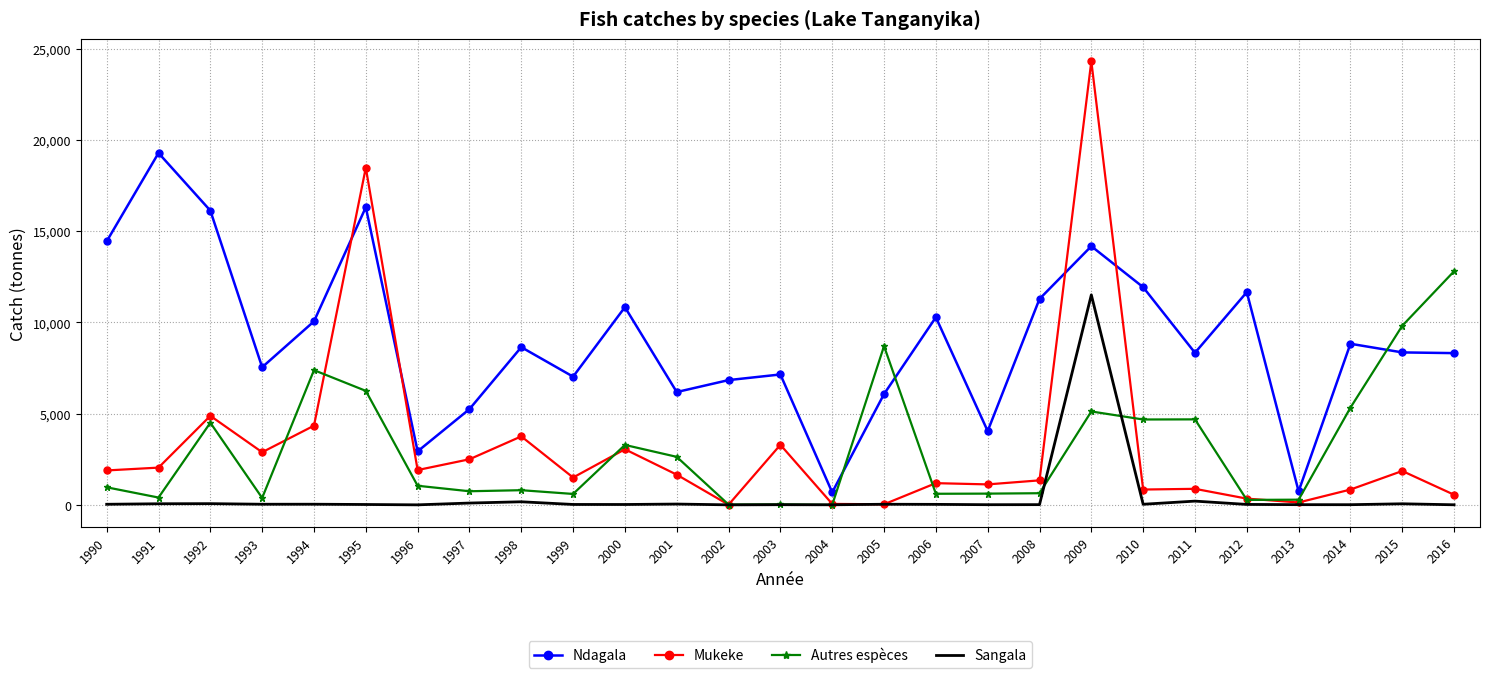

True or false: Sangala has more than 1 interior local peaks.

True